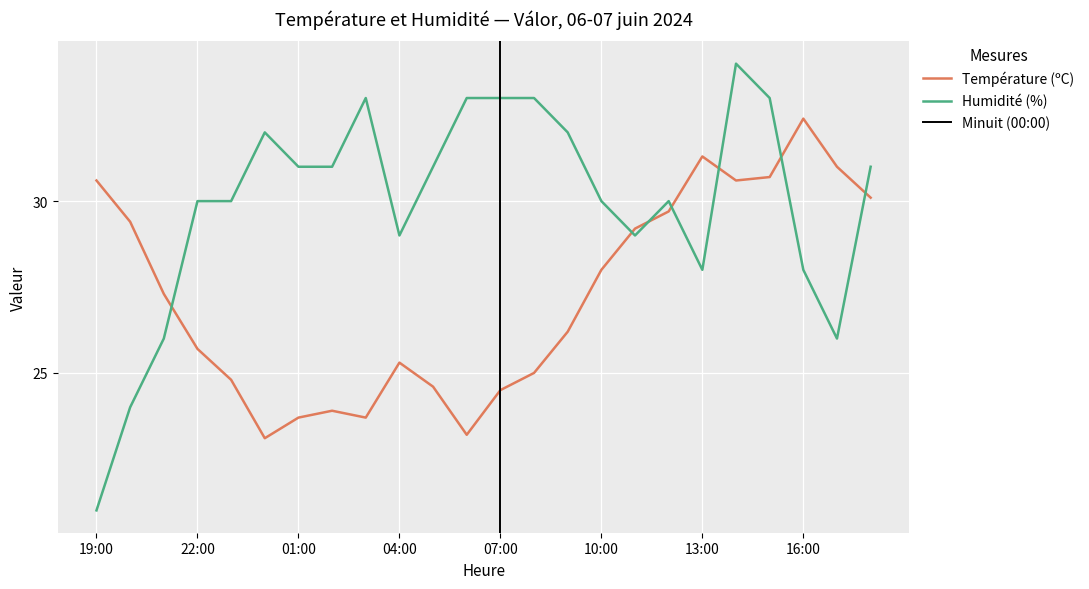

List the labels in order of Température (ºC) value, smallest first.

00:00, 06:00, 01:00, 03:00, 02:00, 07:00, 05:00, 23:00, 08:00, 04:00, 22:00, 09:00, 21:00, 10:00, 11:00, 20:00, 12:00, 18:00, 19:00, 14:00, 15:00, 17:00, 13:00, 16:00